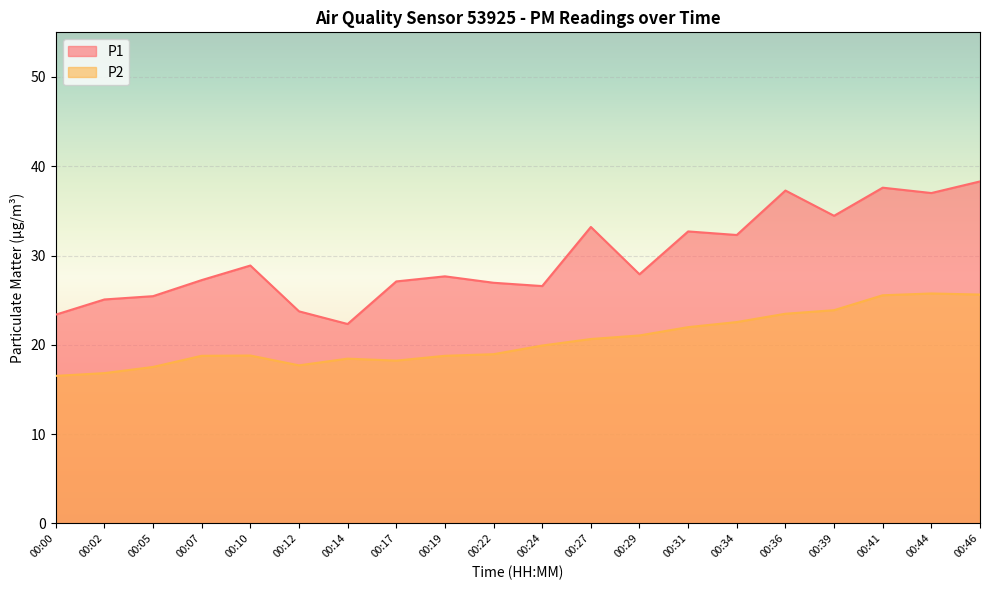

What are all the series names shown in the legend?

P1, P2